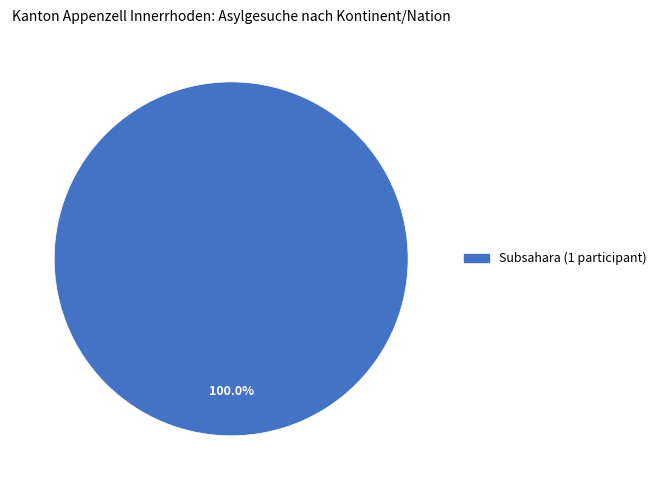

Is there any slice that represents more than half of the pie?

Yes